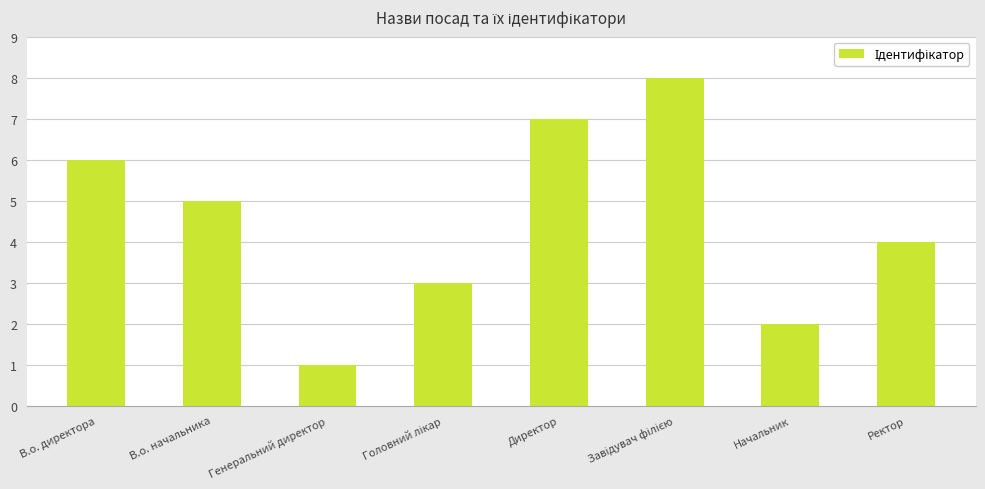

Reading right to left, transcribe all the data shown in this chart.

4	2	8	7	3	1	5	6